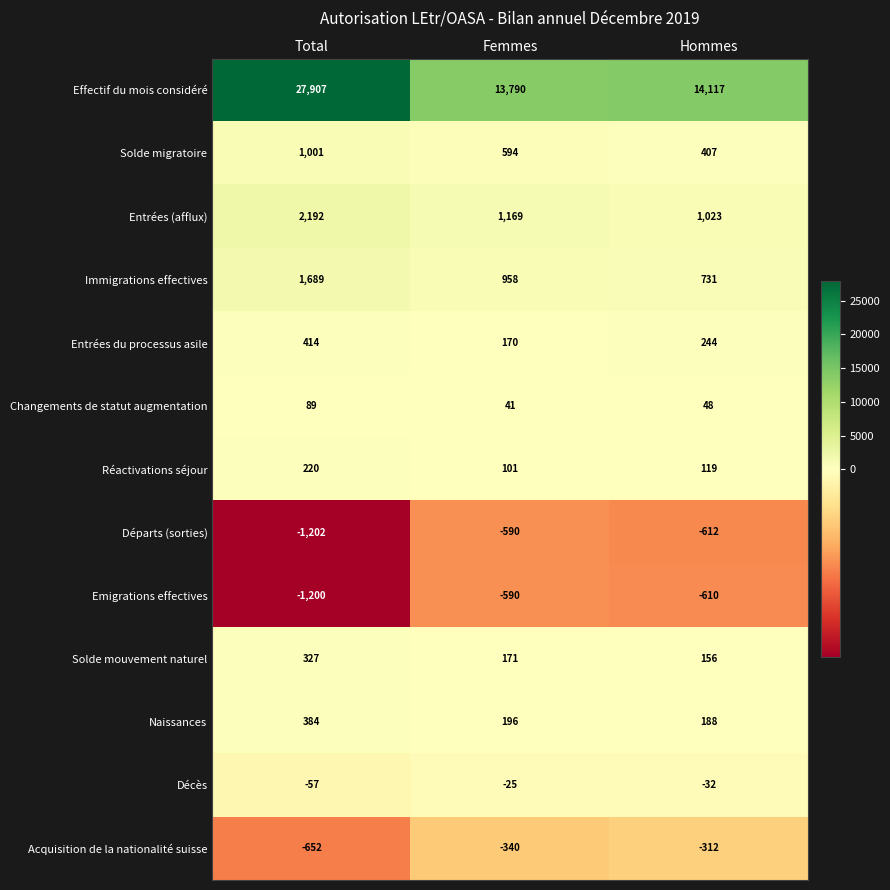

At which label does Solde migratoire first exceed 594?

Total